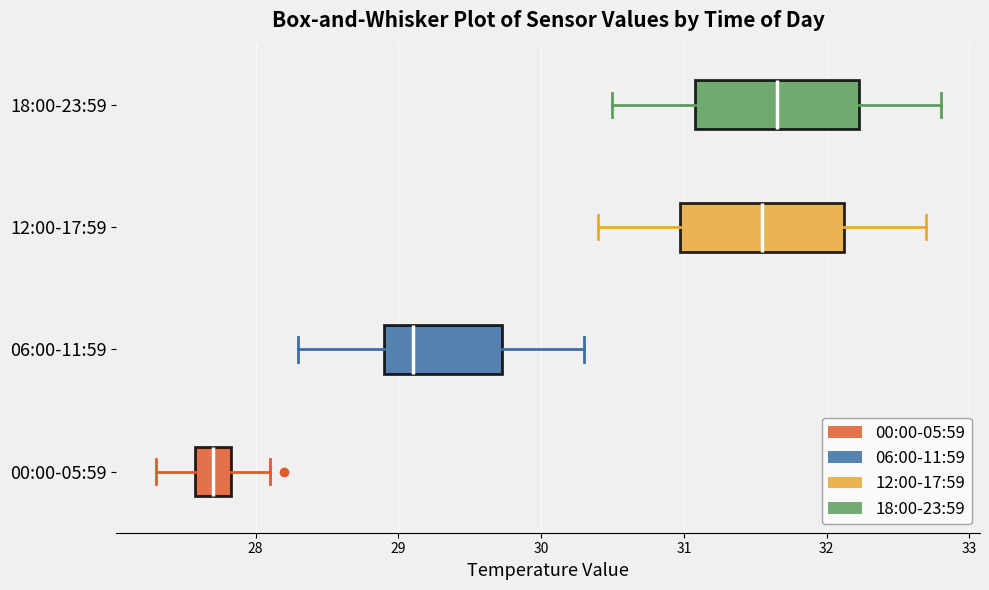

Where is the right edge of the box for 06:00-11:59 on the x-axis? The values are not printed on the chart, so give them approximately, as read against the axis.

29.7